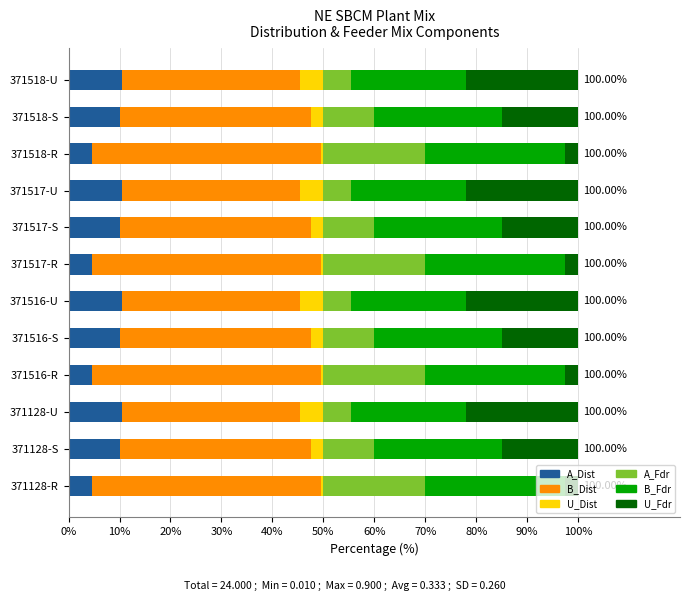

What is the total value across all series at 371517-U?

100.0